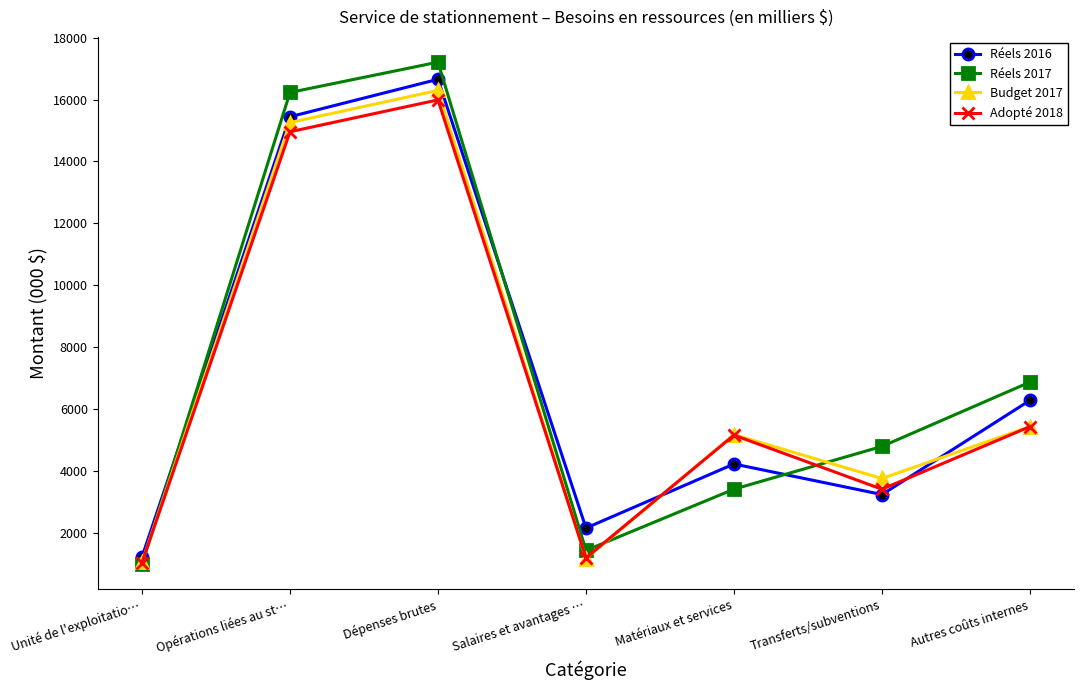

Read the Réels 2017 value at Transferts/subventions, to the nearest 10.

4790